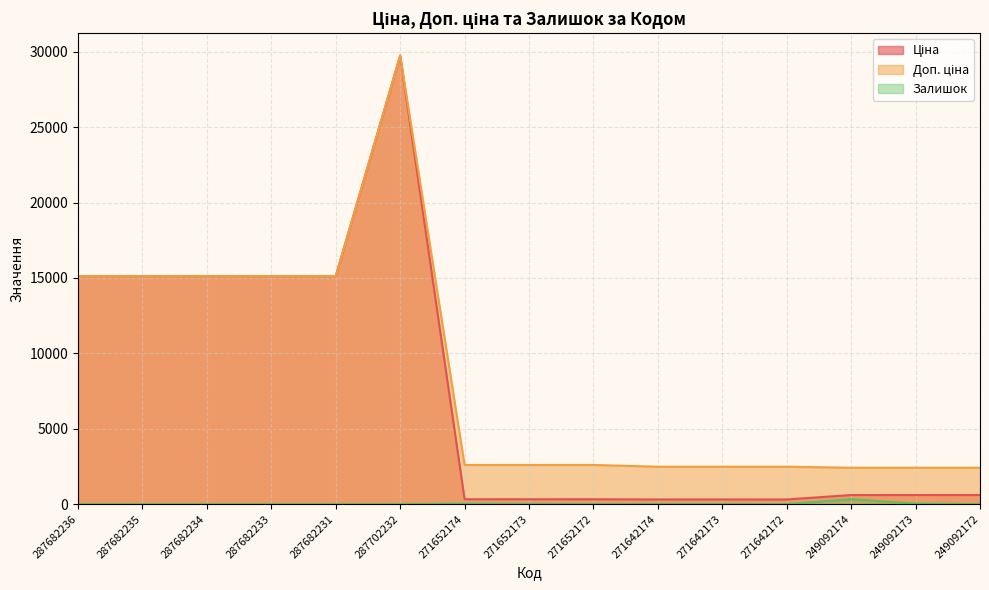

What is the difference between the maximum and second lowest values in the Доп. ціна series?

27332.4